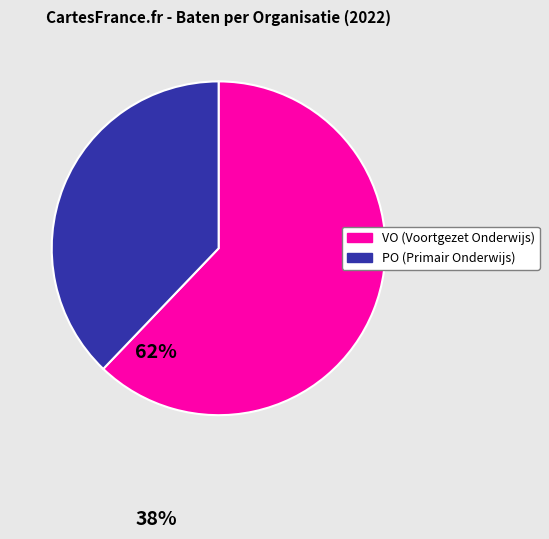

Does any single category account for the majority?

Yes